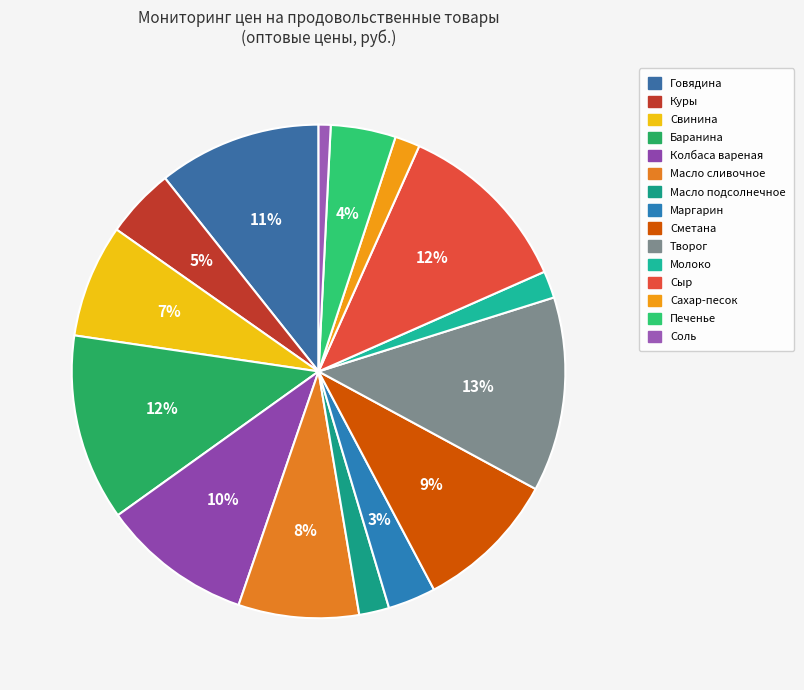

Is there a majority slice in this chart?

No